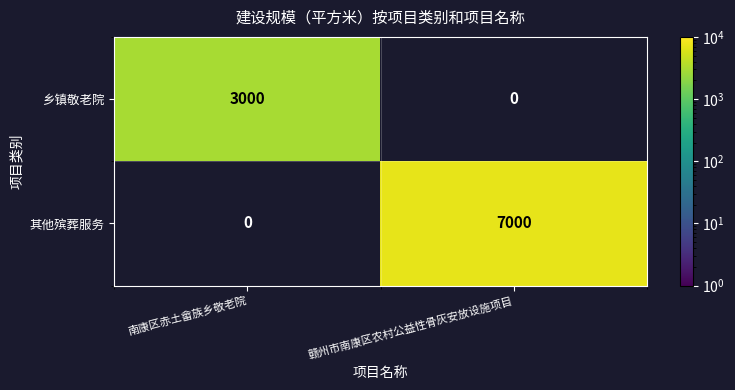

The 乡镇敬老院 series shows 3000 at 南康区赤土畲族乡敬老院. True or false?

True